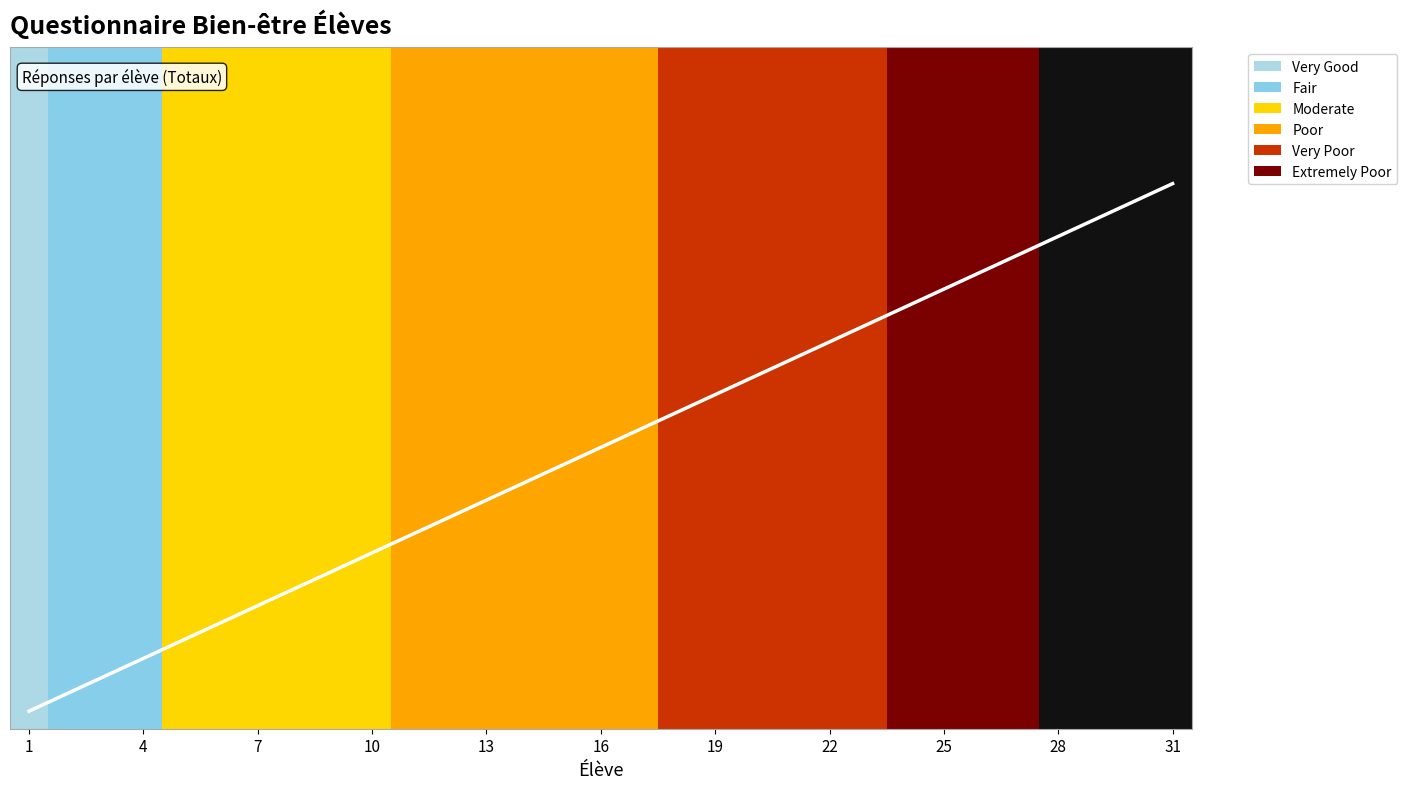

The chart shows a value of 0.1 at 31. True or false?

False